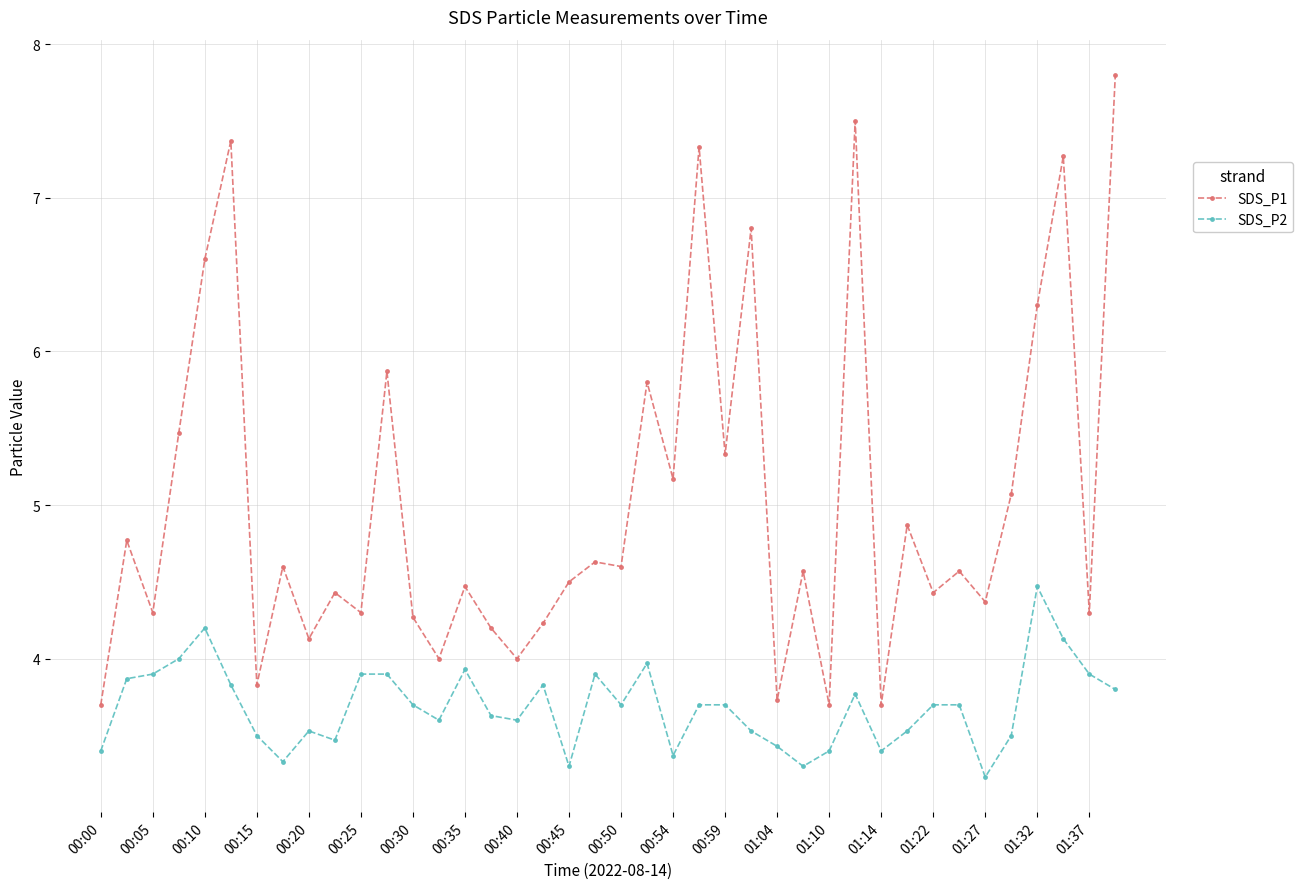

Is this an area chart (filled region under the line)?

No